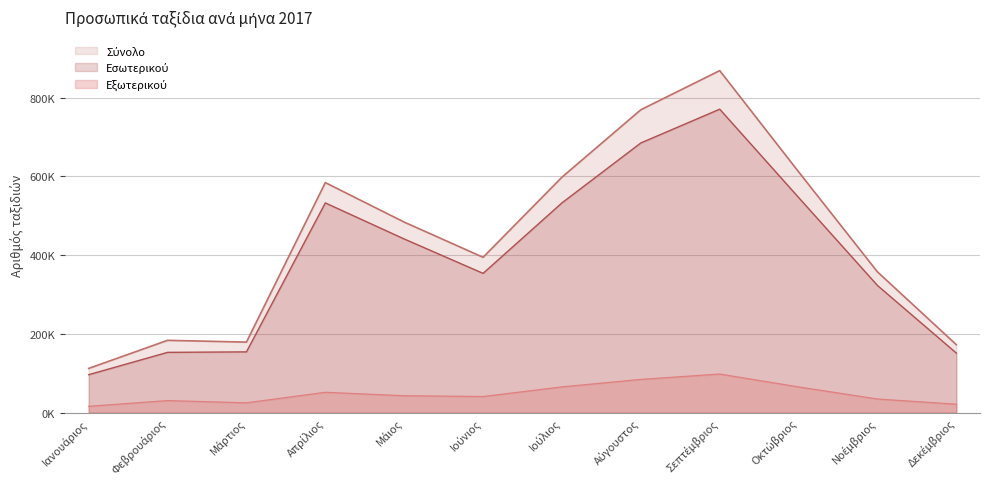

Where is the first local minimum for Εξωτερικού?

Μάρτιος